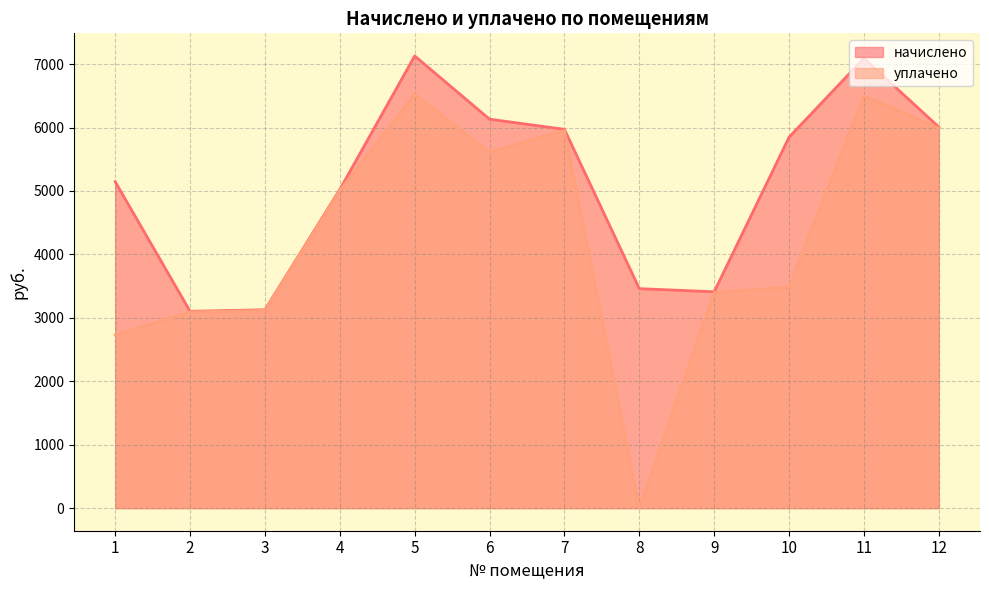

Which series has the largest total across all categories?

начислено